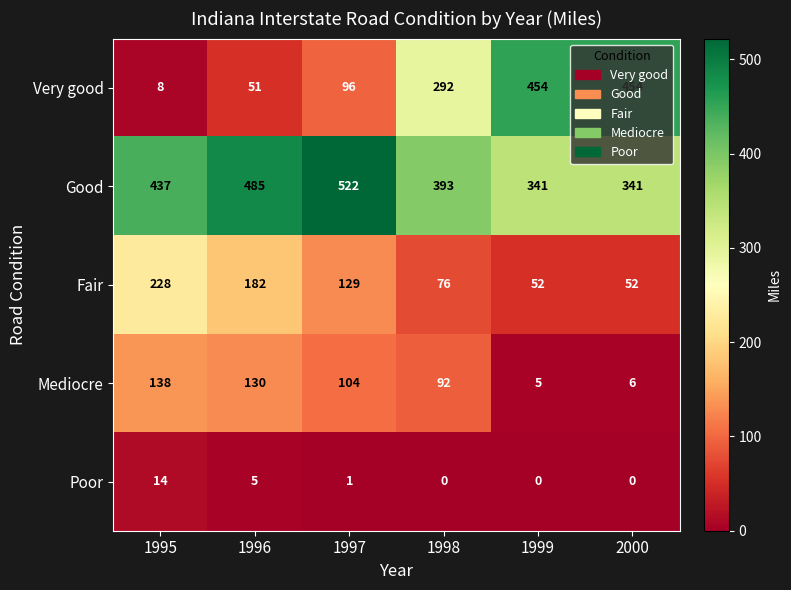

Between 1995 and 1996, which series saw the biggest shift?

Good